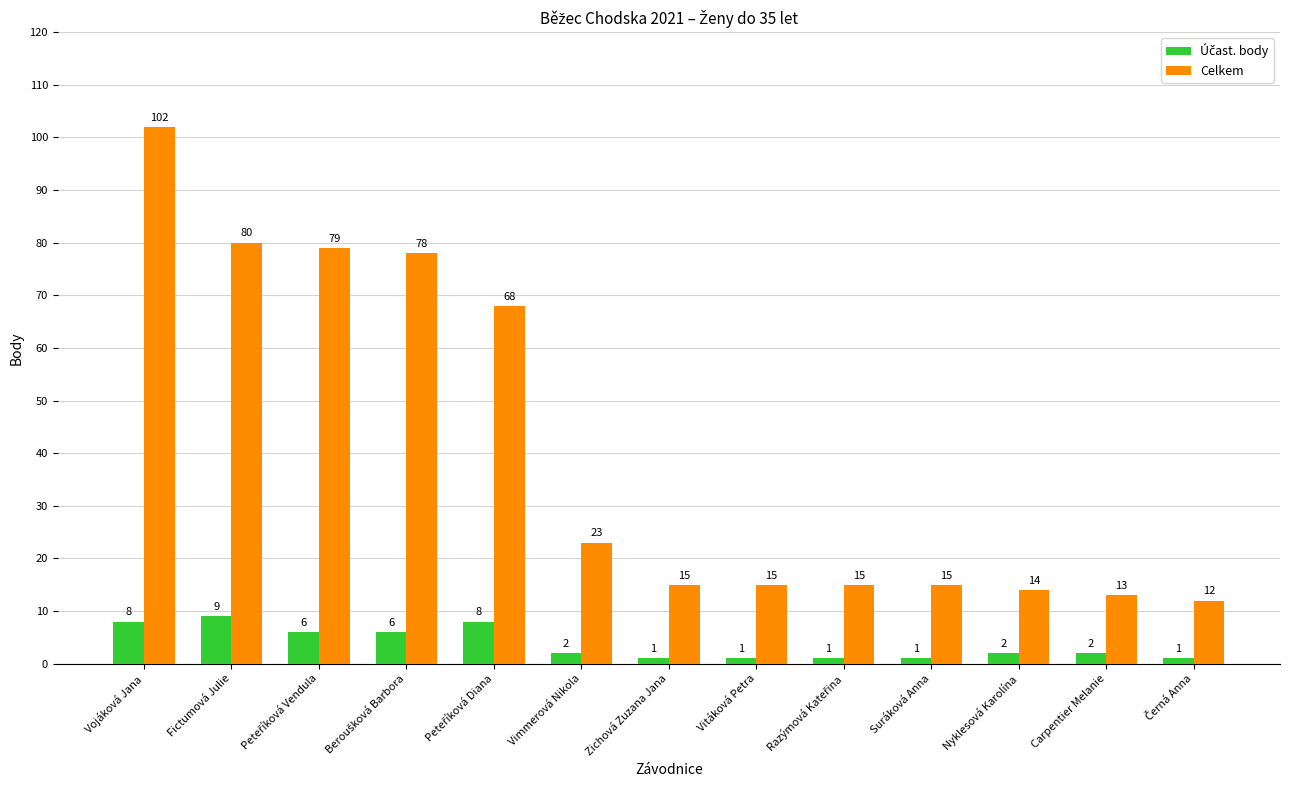

What is the label of the 2nd bar from the right?

Carpentier Melanie